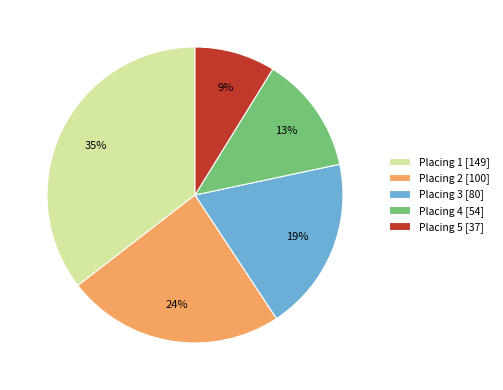

Which category has the biggest portion of the pie?

Placing 1 [149]